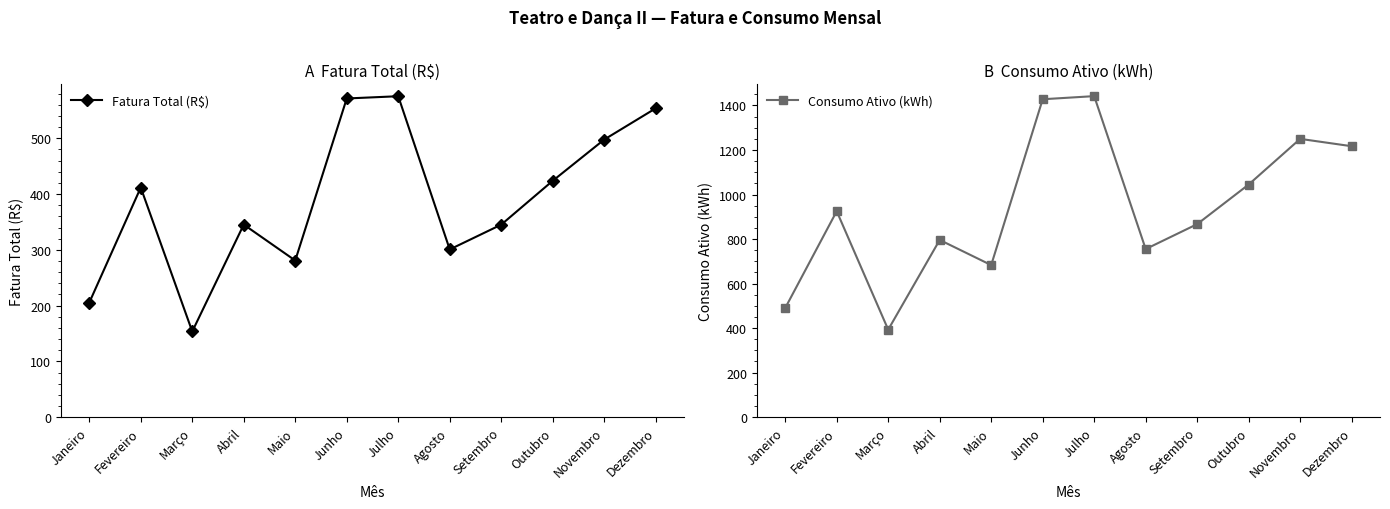

List the labels in order of Fatura Total (R$) value, largest first.

Julho, Junho, Dezembro, Novembro, Outubro, Fevereiro, Abril, Setembro, Agosto, Maio, Janeiro, Março